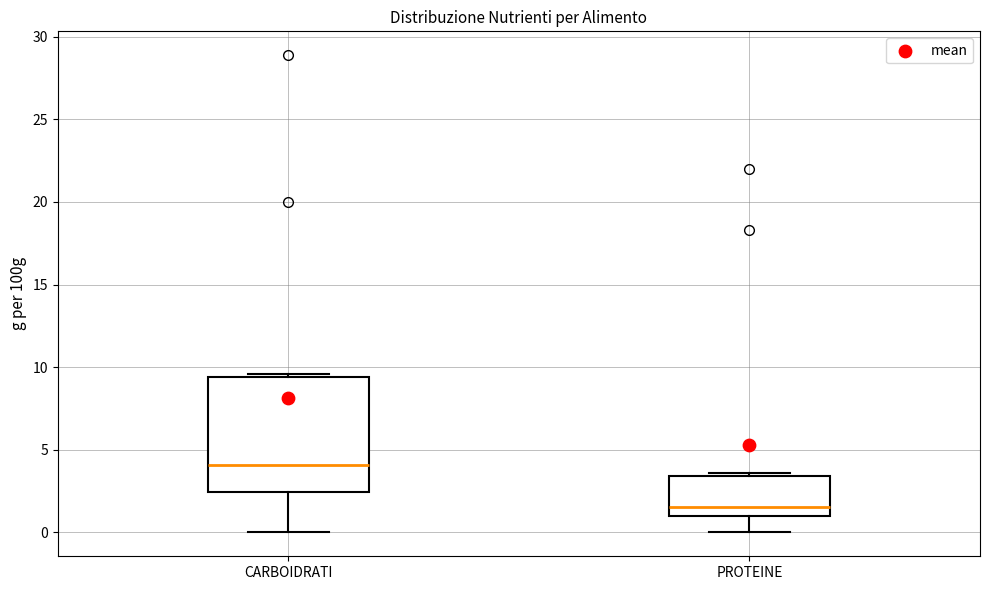

Reading left to right, transcribe this box plot: for each box, give where its median line is, the range the box spans, and where its two whiskers end, as read against the y-axis. The values are not printed on the chart, so give them approximately, as read against the axis.

CARBOIDRATI: median 4.0, box 2.5 to 9.5, whiskers 0.0 to 9.5
PROTEINE: median 1.5, box 1.0 to 3.5, whiskers 0.0 to 3.5 (just above the box's upper edge)